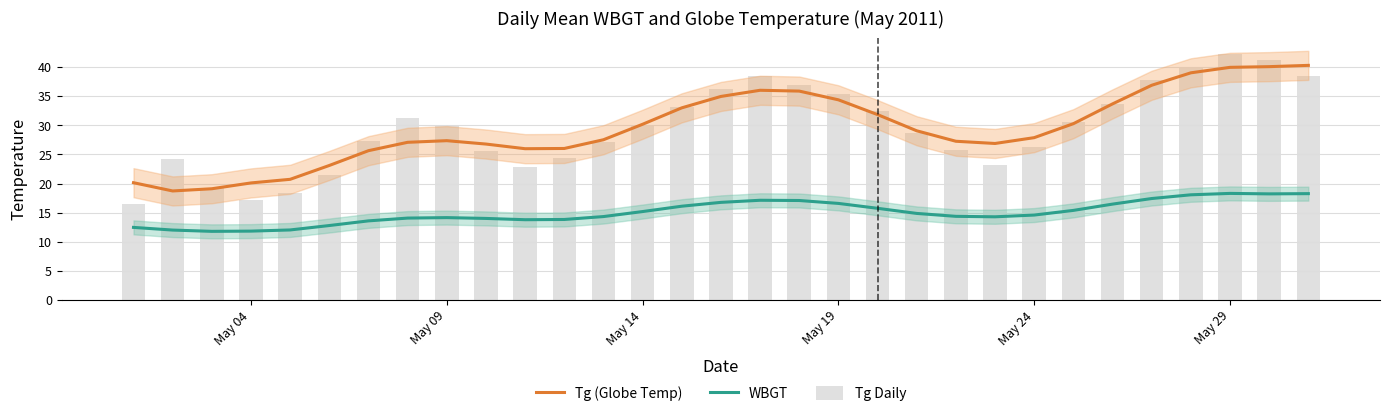

Is it true that Tg (Globe Temp) equals 4.9 at May 09?

False